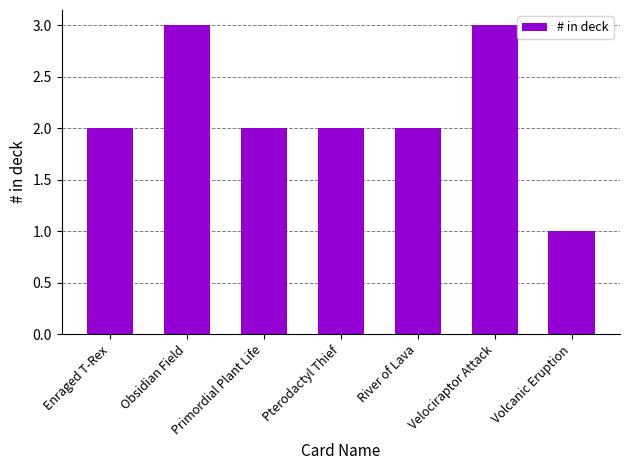

What is the label of the 5th bar from the right?

Primordial Plant Life